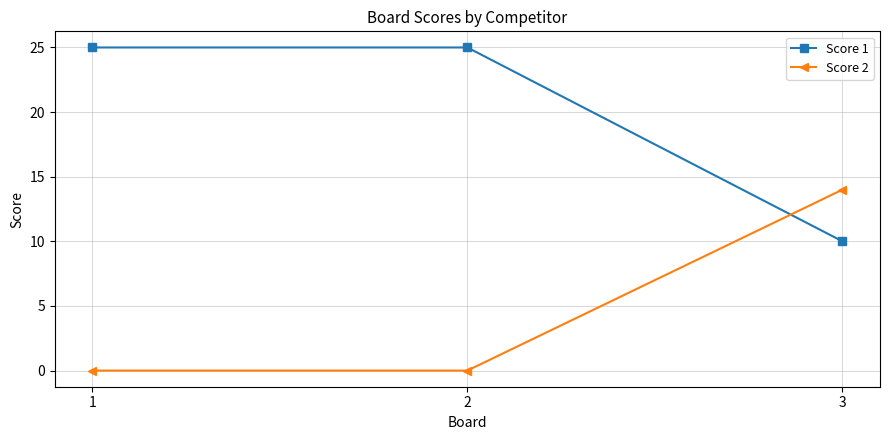

At which label does Score 1 reach its minimum?

3